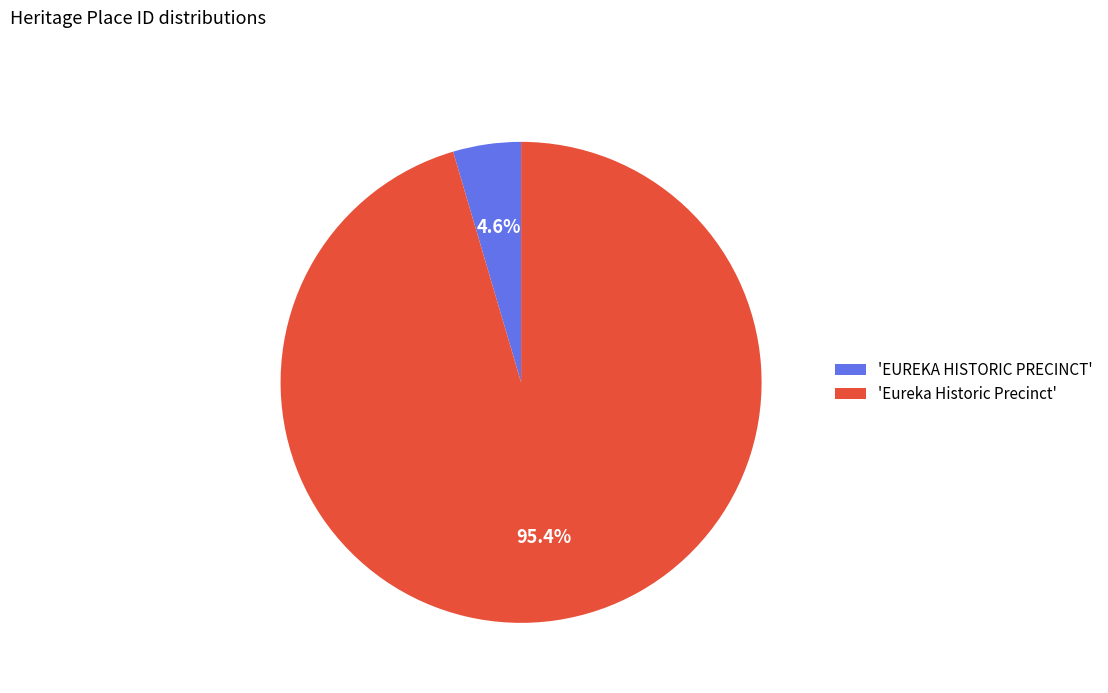

Which has a higher value, 'EUREKA HISTORIC PRECINCT' or 'Eureka Historic Precinct'?

'Eureka Historic Precinct'